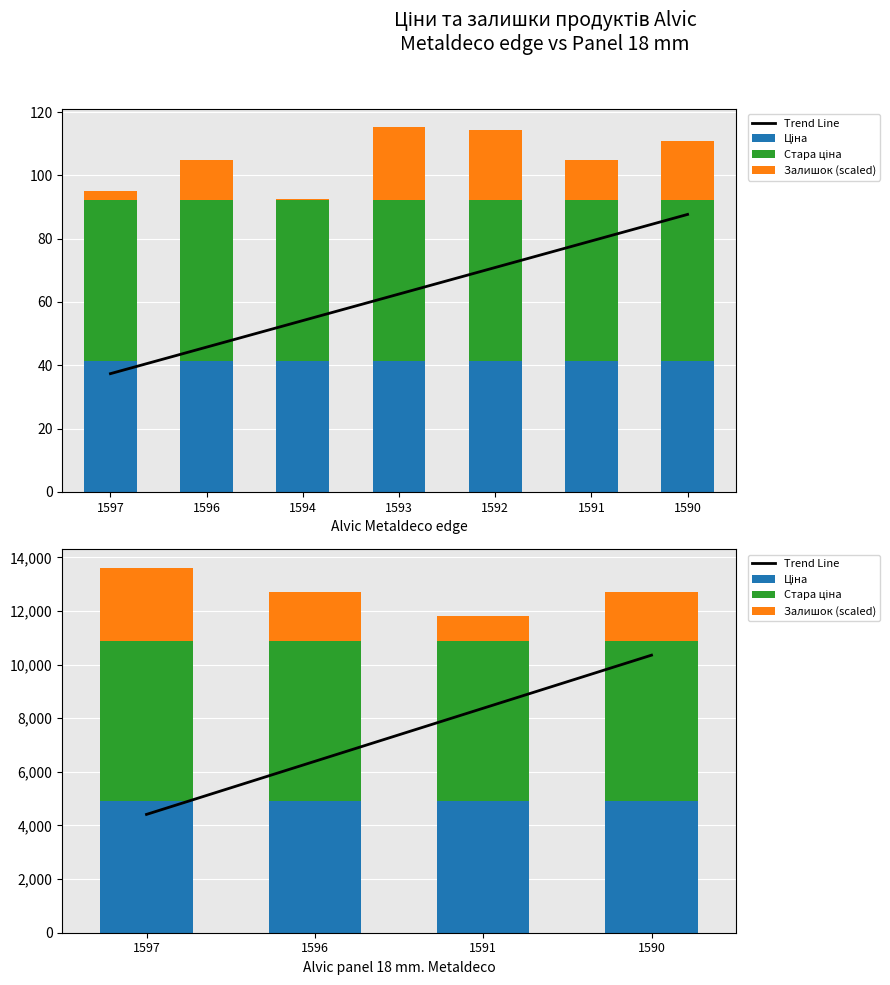

What is the total value across all series at 1596?

19104.9